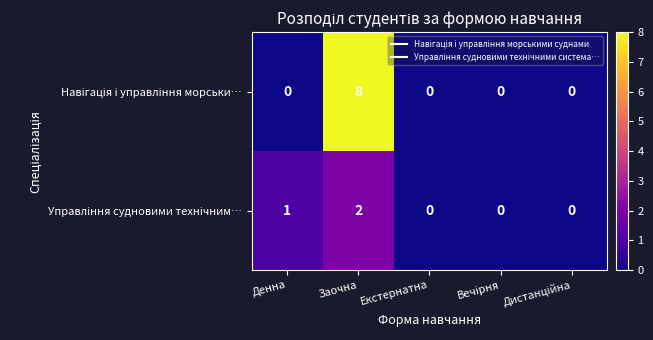

At which category is the sum across all series the highest?

Заочна